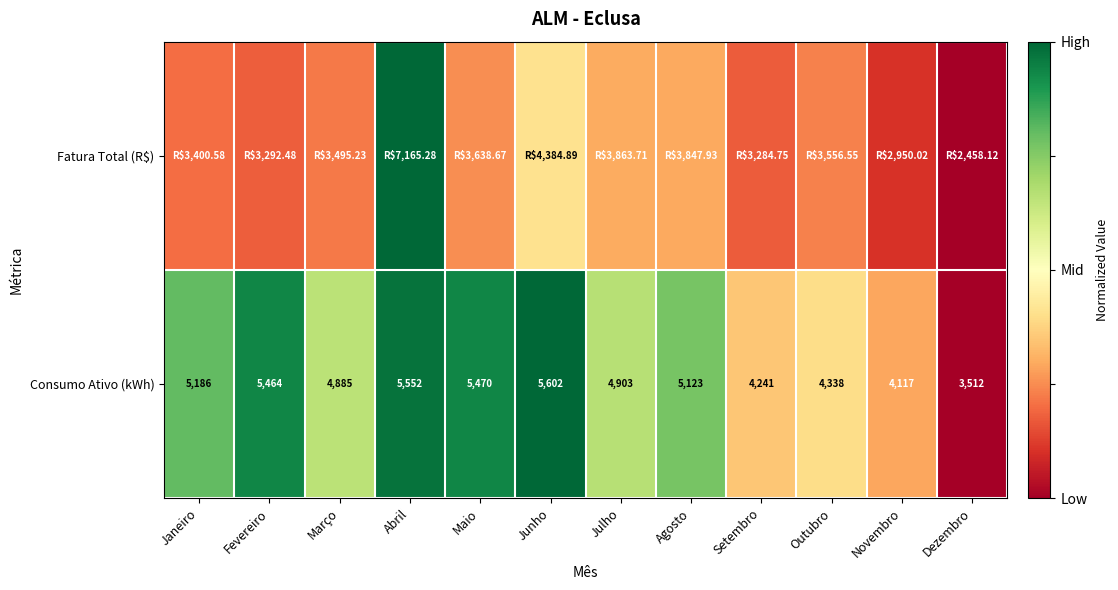

List the labels in order of Consumo Ativo (kWh) value, smallest first.

Dezembro, Novembro, Setembro, Outubro, Março, Julho, Agosto, Janeiro, Fevereiro, Maio, Abril, Junho